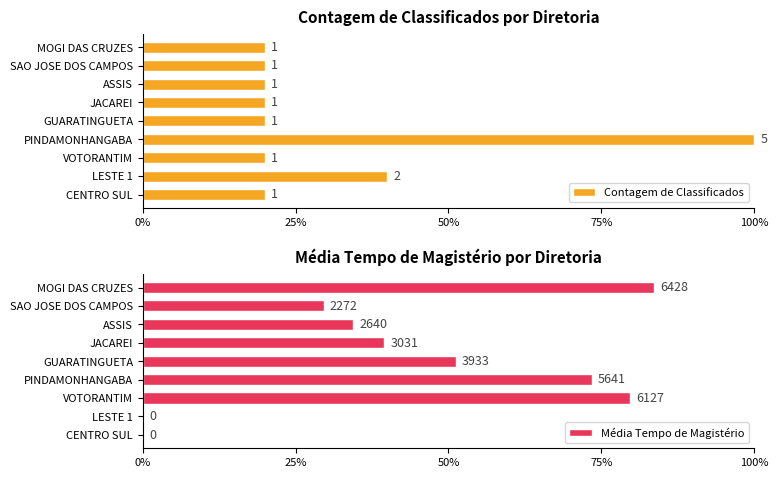

Is it true that Contagem de Classificados equals 10.6 at CENTRO SUL?

False